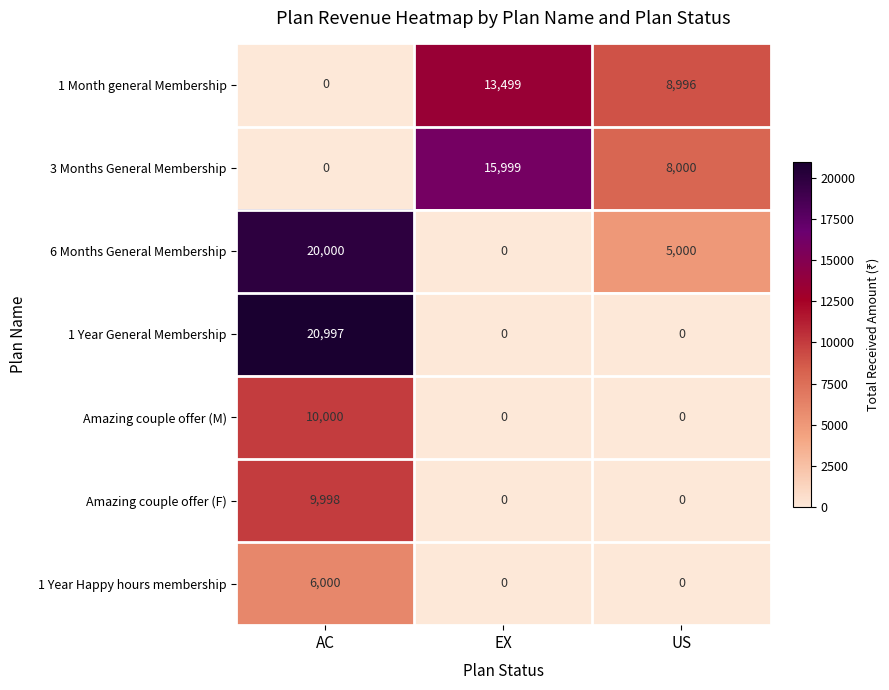

The value of 3 Months General Membership at AC is 0. True or false?

True